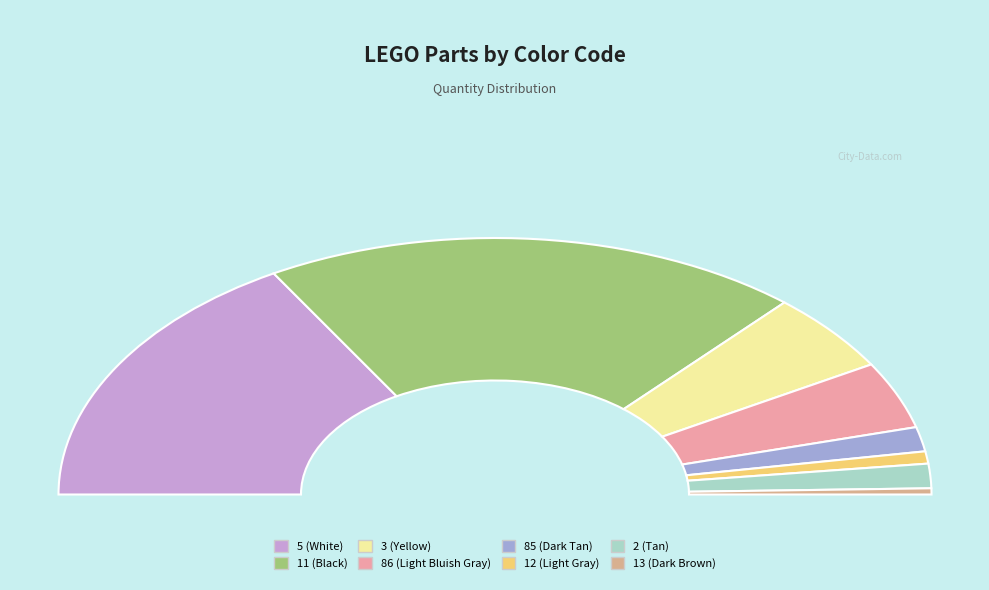

What is the total percentage of 11 and 2?

43.1%